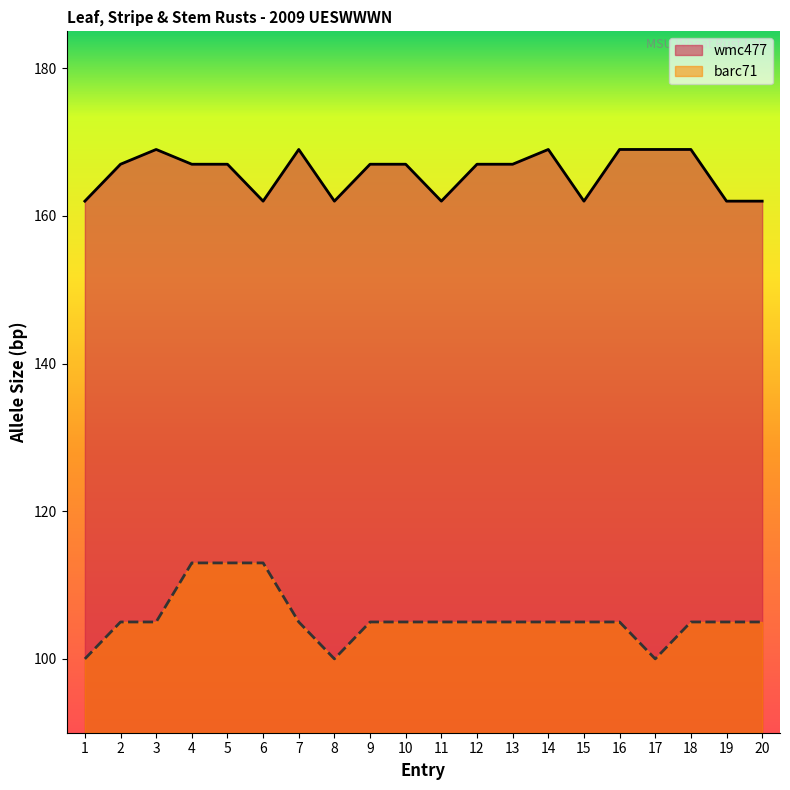

List the labels in order of barc71 value, largest first.

4, 5, 6, 2, 3, 7, 9, 10, 11, 12, 13, 14, 15, 16, 18, 19, 20, 1, 8, 17